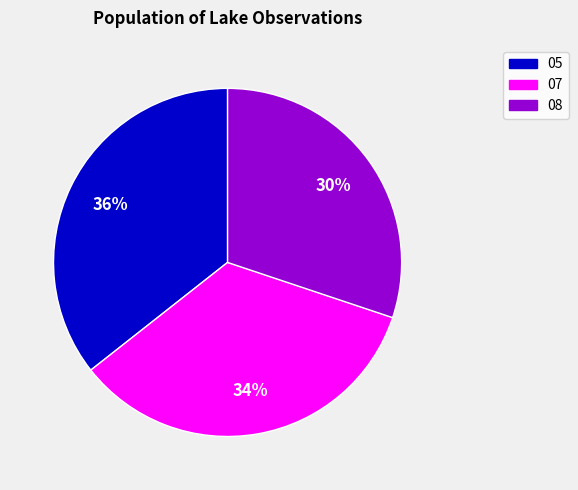

Approximately how many times larger is the value at 08 compared to 05?

0.8